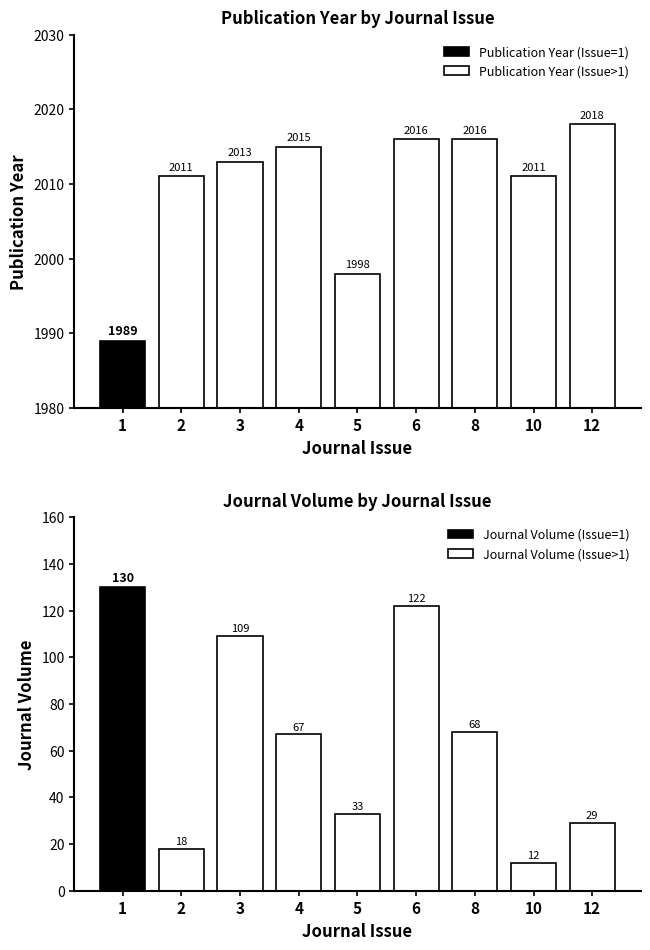

Is it true that Publication Year (Issue>1) equals 2016 at 8?

True